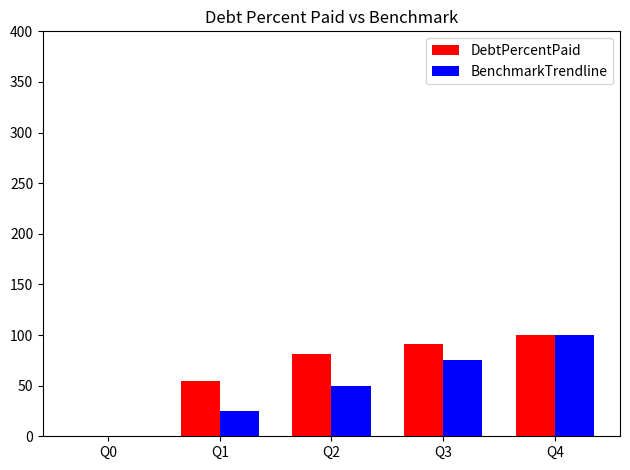

Is it true that BenchmarkTrendline equals -40.1 at Q0?

False